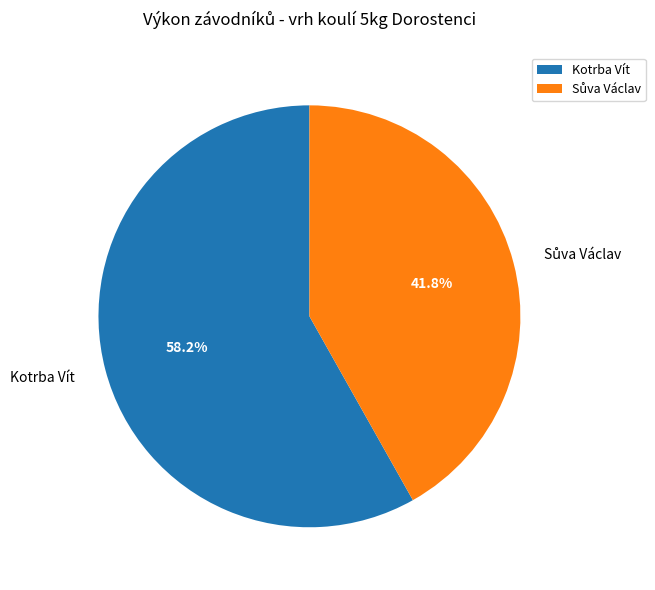

How much of the chart is everything except Kotrba Vít?

41.8%